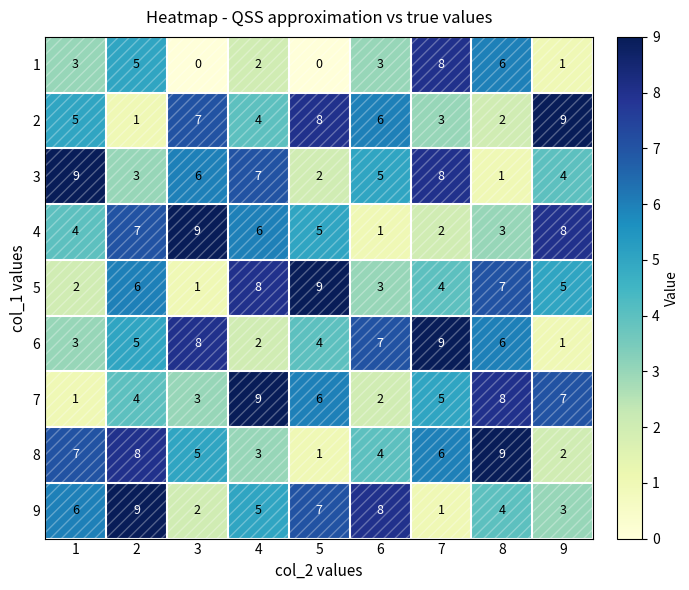

The value of 3 at 3 is 2. True or false?

False